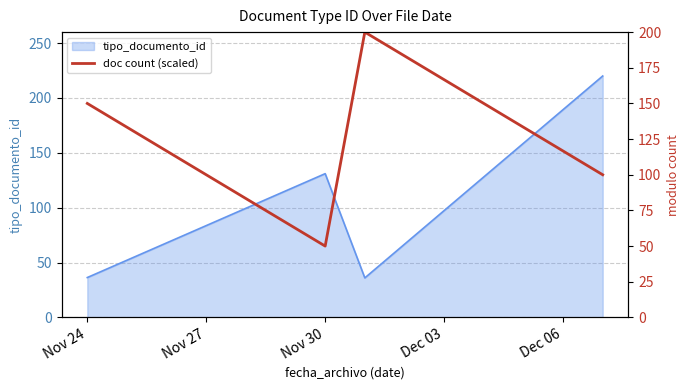

What is the highest value of the tipo_documento_id series?

220.0